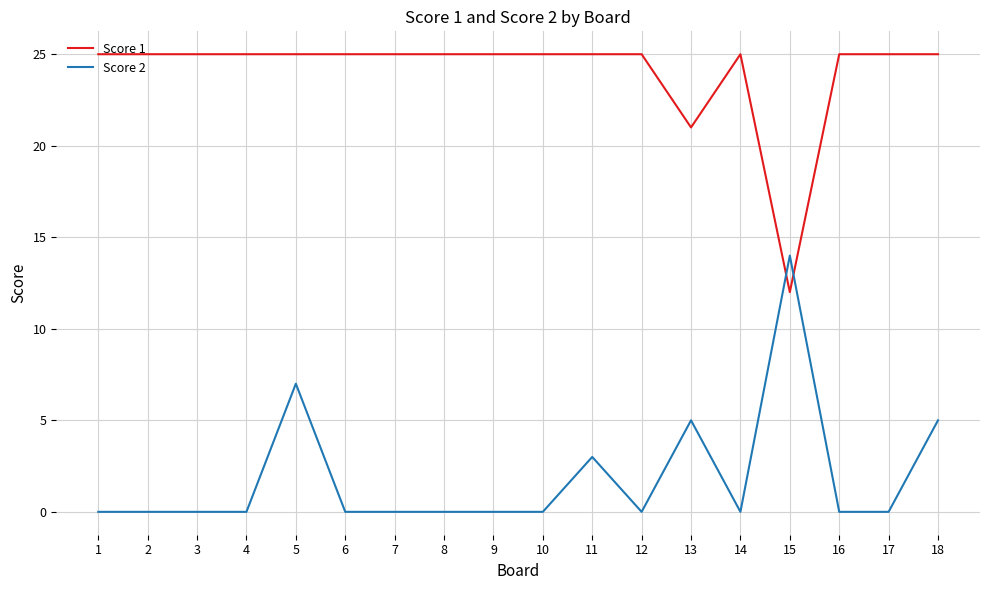

True or false: Score 2 has a value of 9 at 1.

False